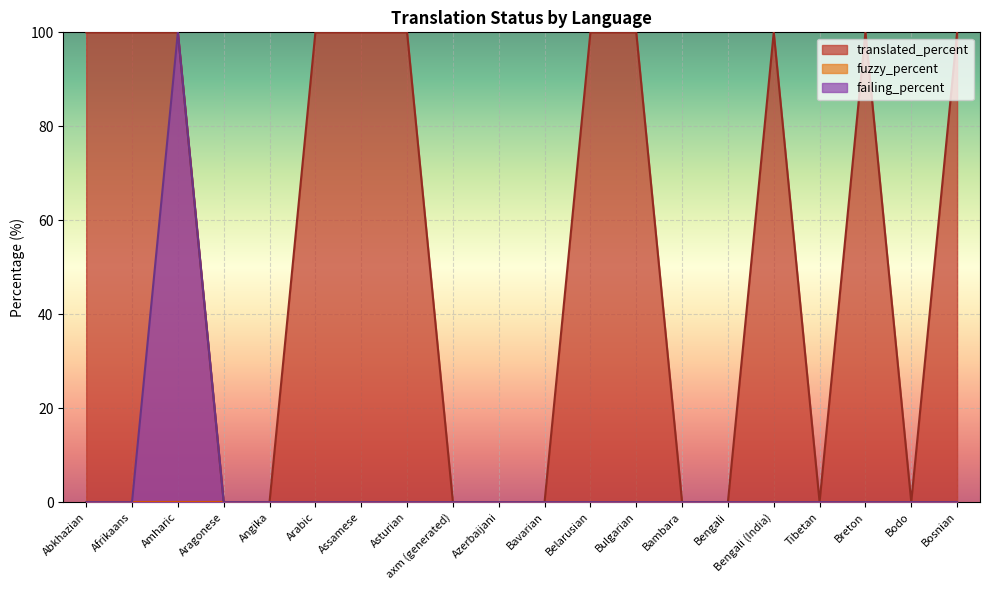

What position from the left is Afrikaans?

2